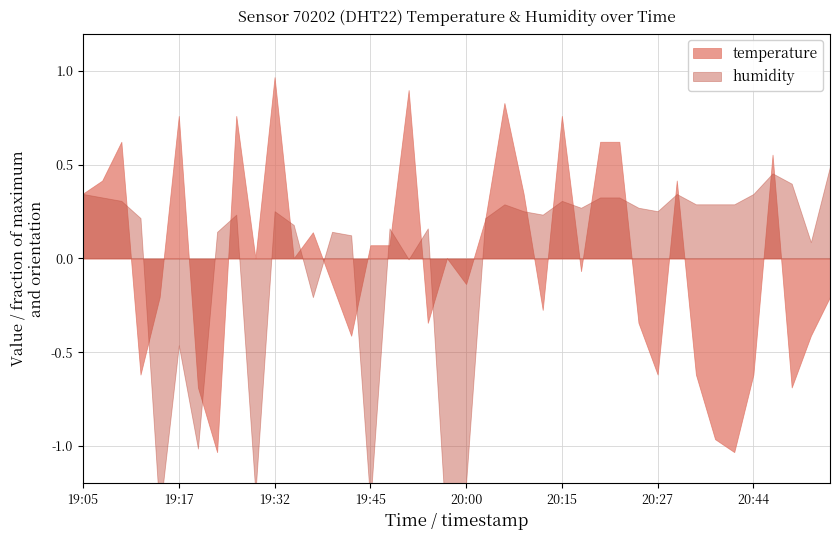

What is the label of the 29th point from the right?

19:35